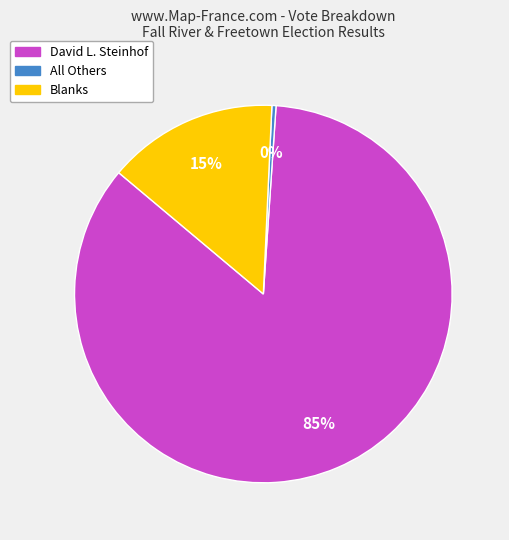

Is it true that David L. Steinhof is 95% of the pie?

False